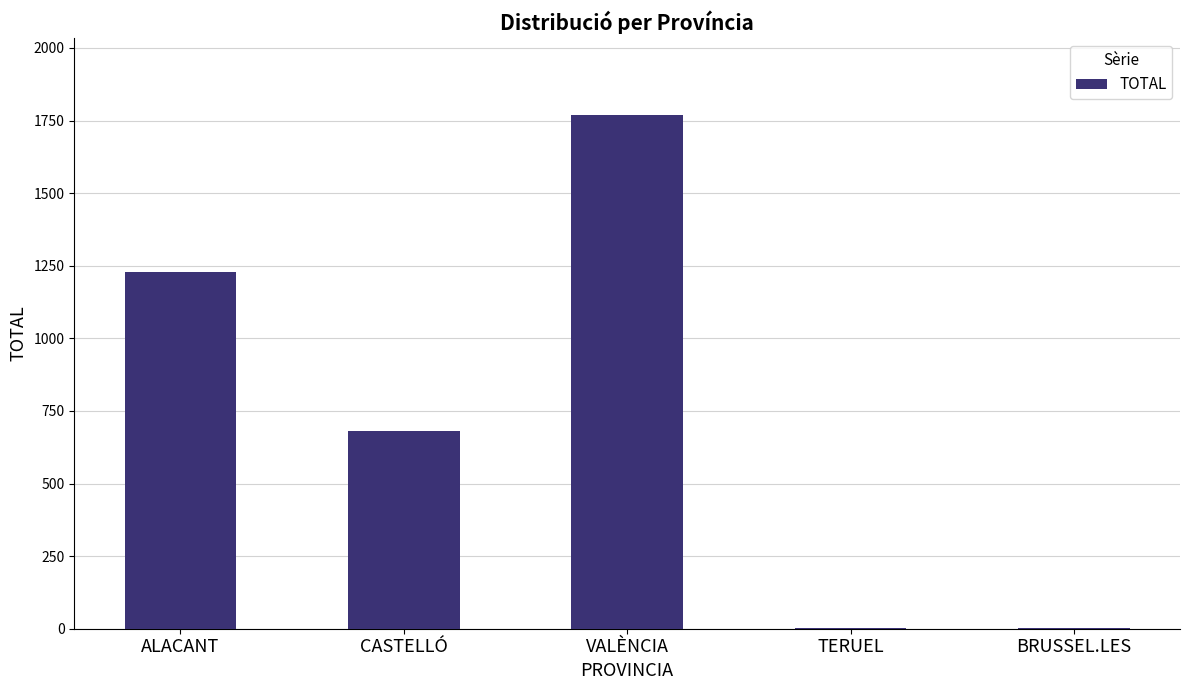

Which has a higher value, TERUEL or VALÈNCIA?

VALÈNCIA